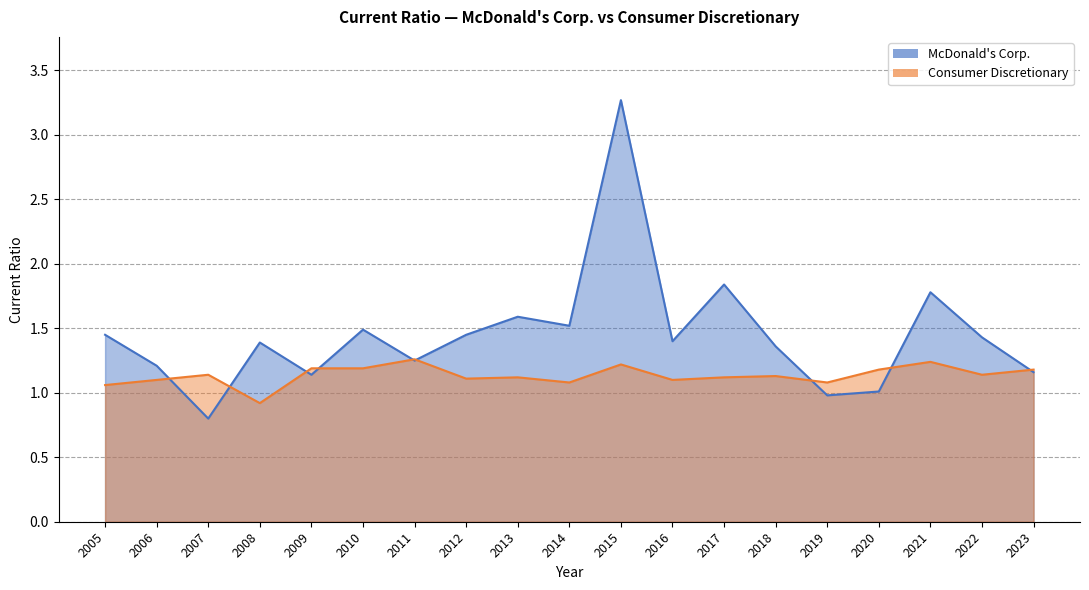

Reading left to right, list all the values displayed in this chart.

McDonald's Corp.: 1.4	1.2	0.8	1.4	1.1	1.5	1.2	1.4	1.6	1.5	3.3	1.4	1.8	1.4	1.0	1.0	1.8	1.4	1.2
Consumer Discretionary: 1.1	1.1	1.1	0.9	1.2	1.2	1.3	1.1	1.1	1.1	1.2	1.1	1.1	1.1	1.1	1.2	1.2	1.1	1.2